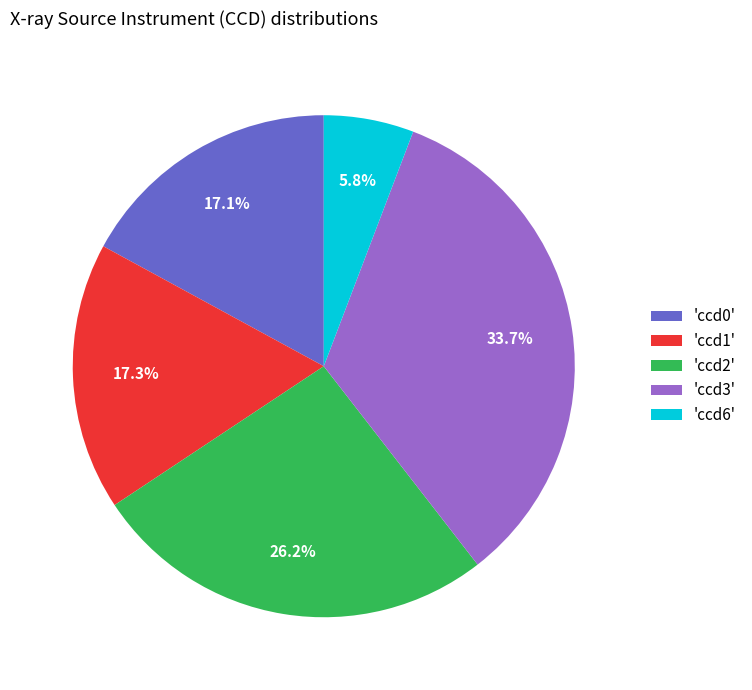

To the nearest percent, what is the average slice percentage?

20%